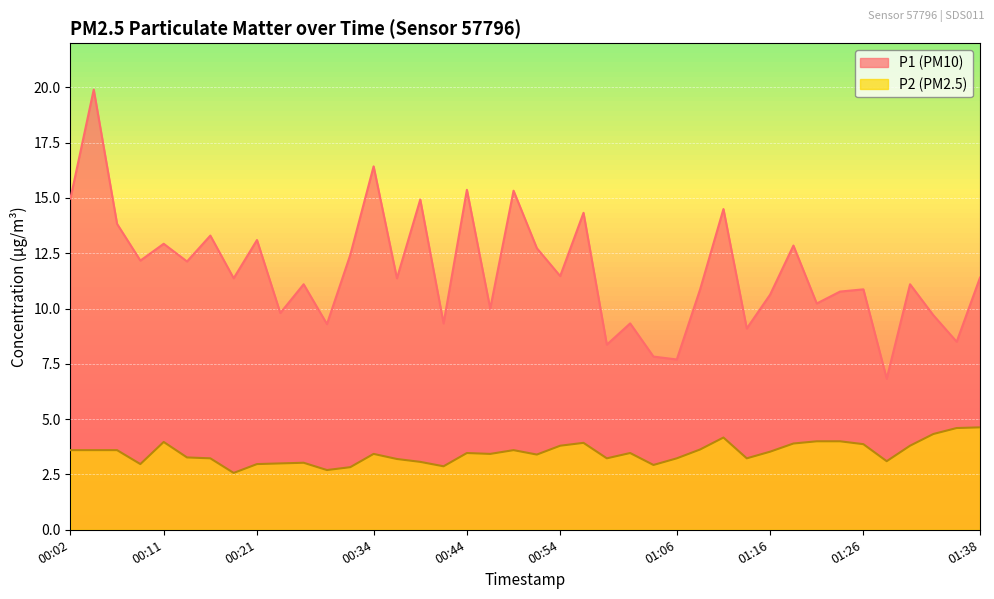

Which has a higher value, 00:24 or 00:02?

00:02